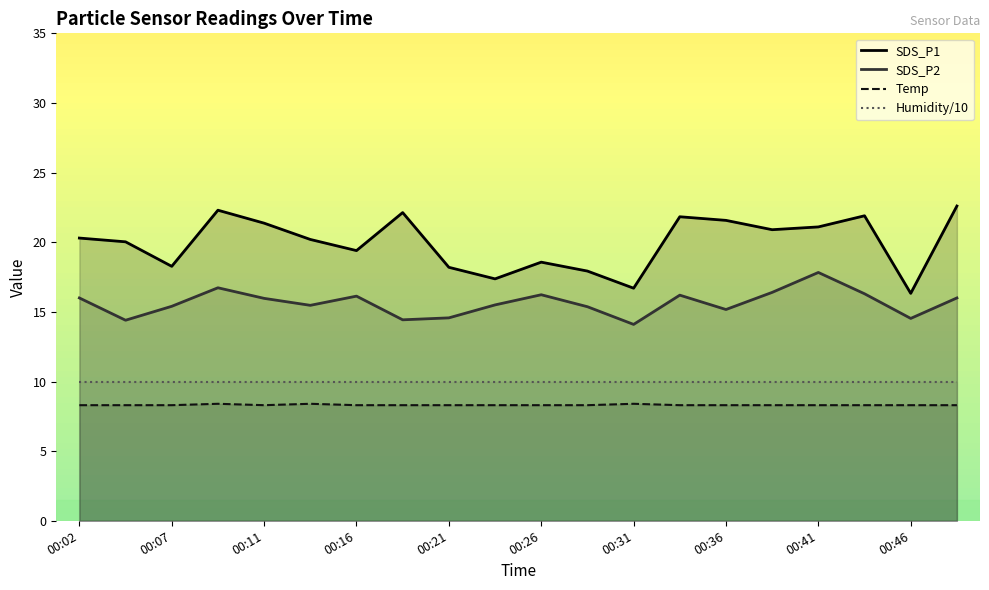

The value of Temp at 00:36 is 13.3. True or false?

False